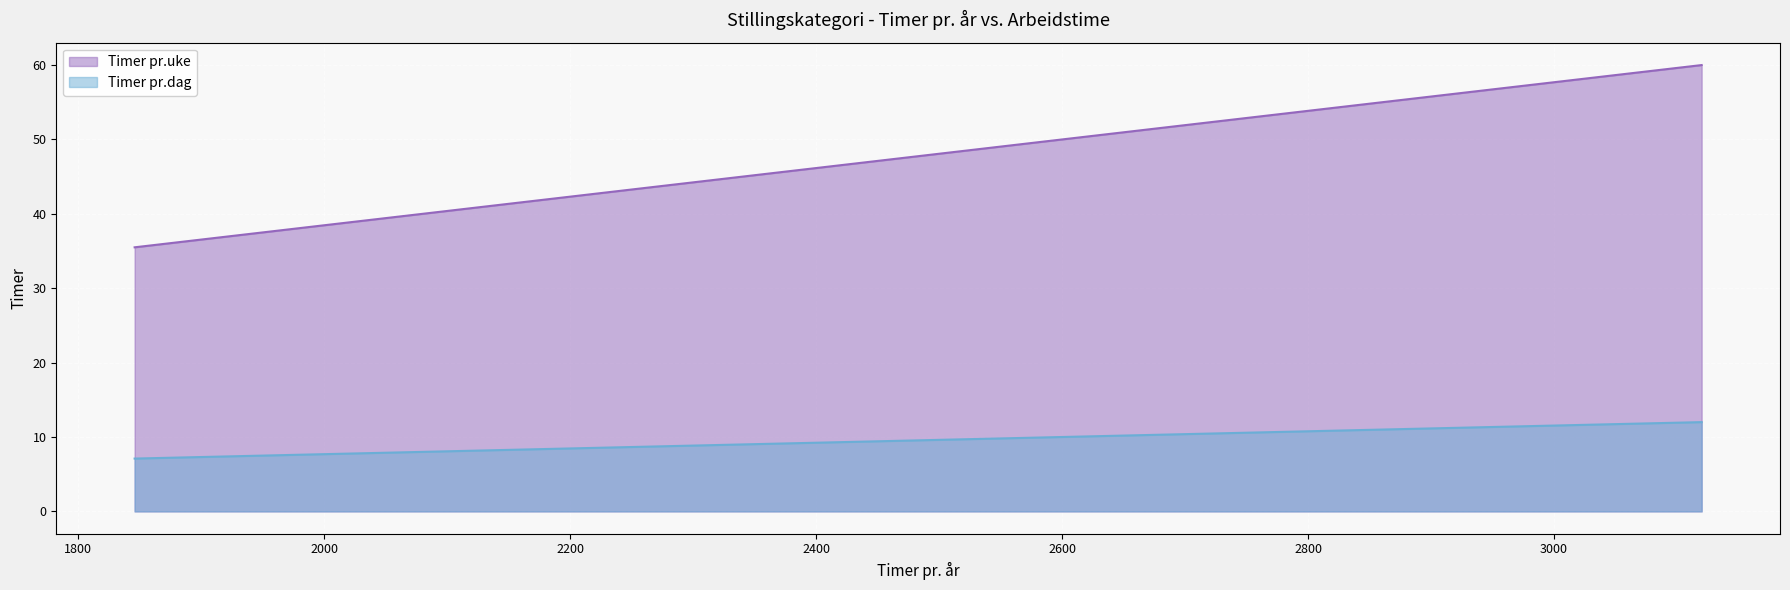

At 1872, list the series in order from largest to smallest.

Timer pr.uke, Timer pr.dag